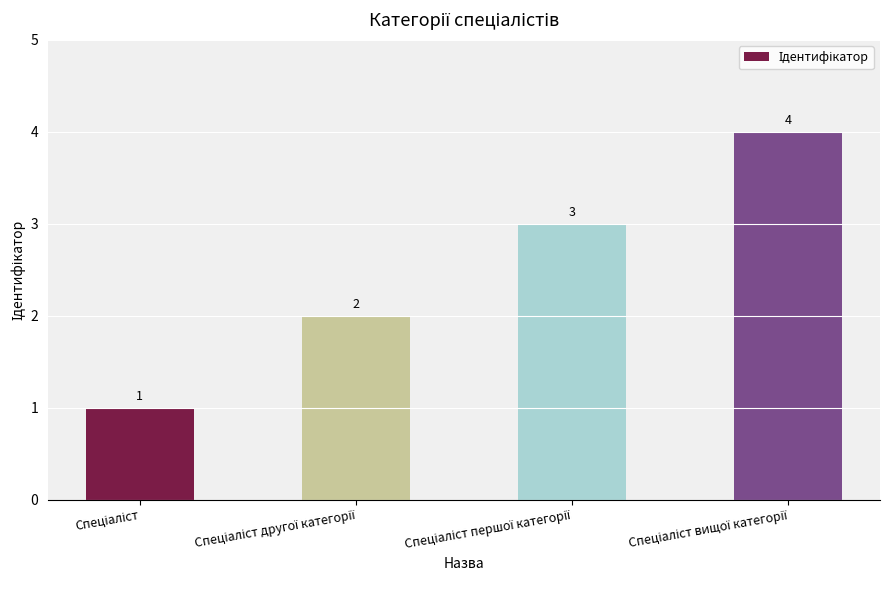

What is the maximum value shown in the chart?

4